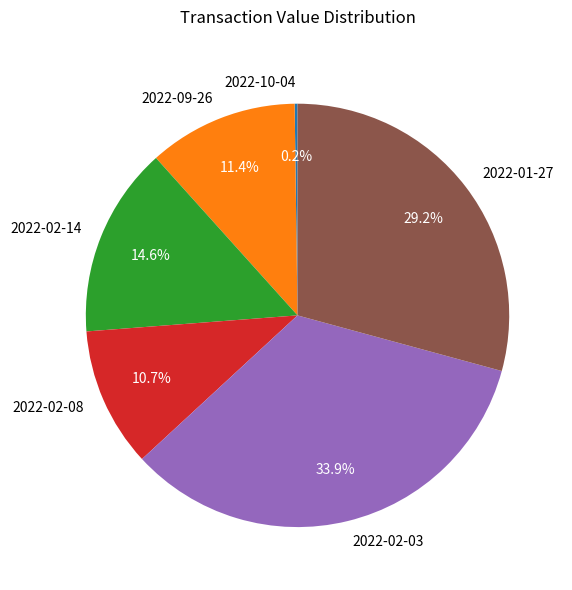

Which slice is the largest?

2022-02-03